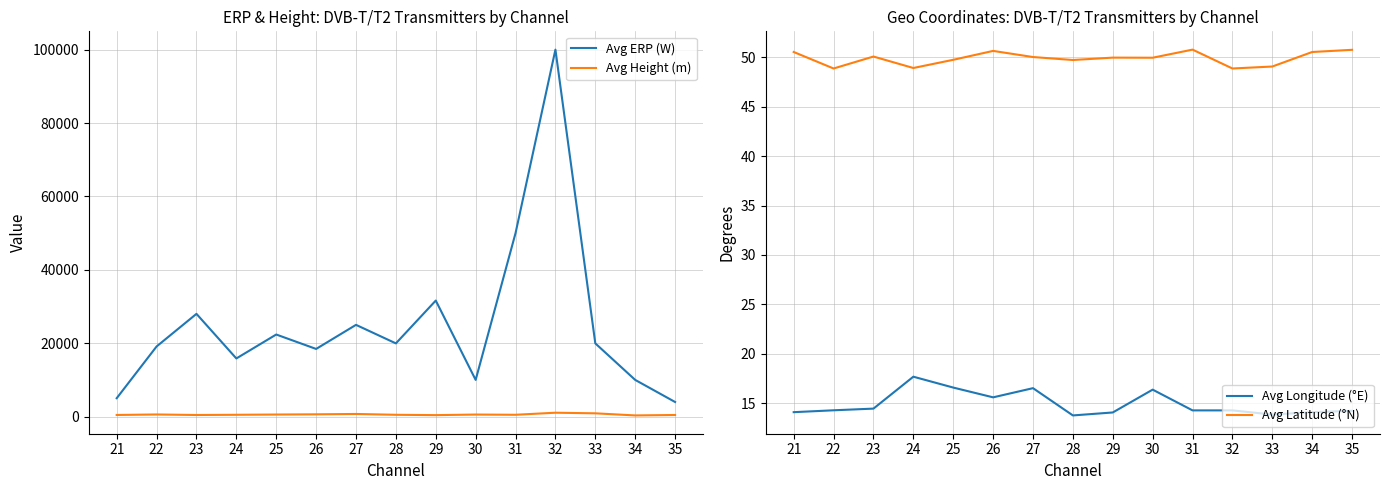

What is the spread (max minus min) of values at 22?

19093.5